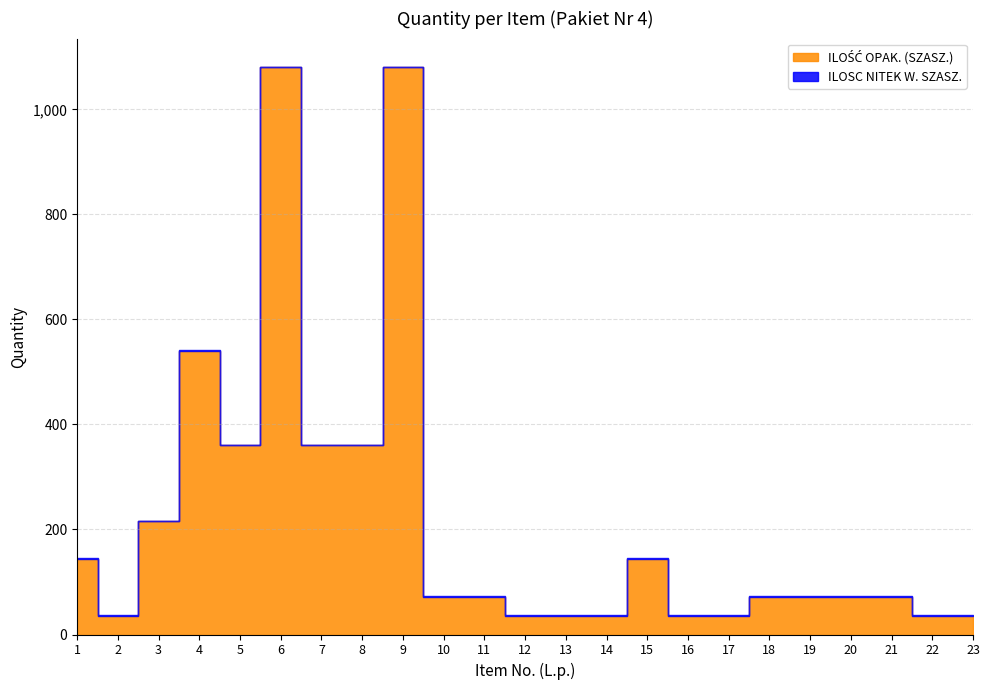

Which series changed the most between 9 and 14?

ILOŚĆ OPAK. (SZASZ.)